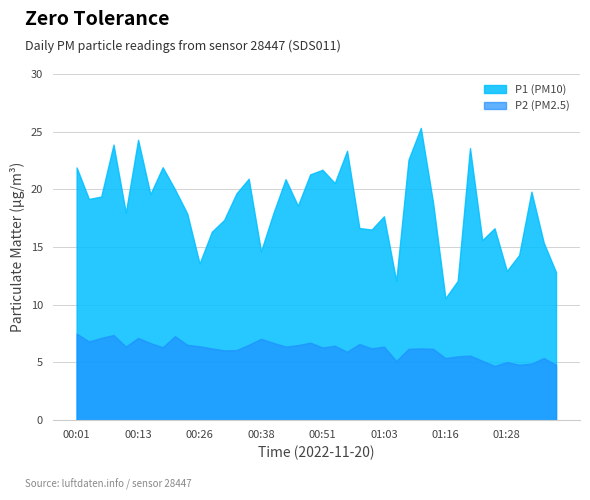

How many interior local peaks does the P1 series have?

12